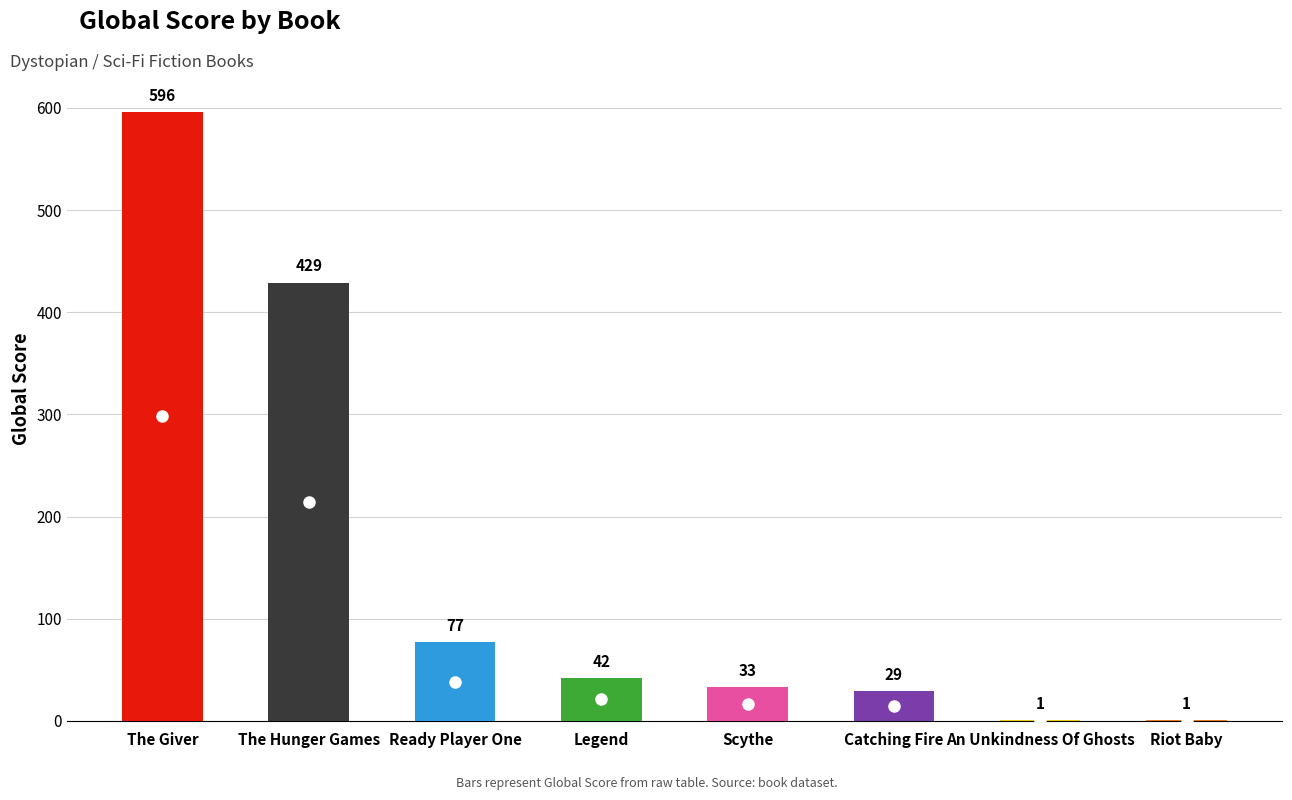

What is the difference between the maximum and minimum values?

595